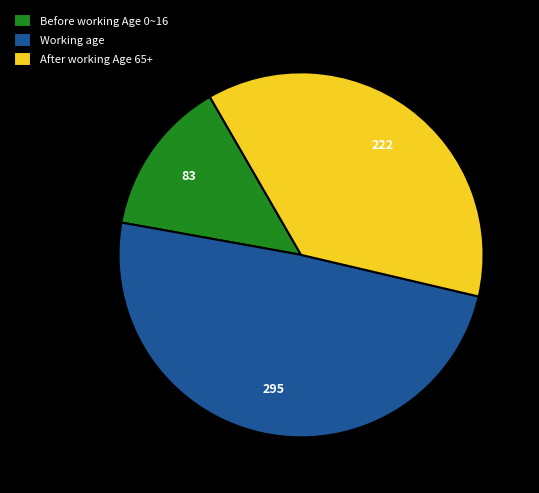

Which slice is the largest?

Working age